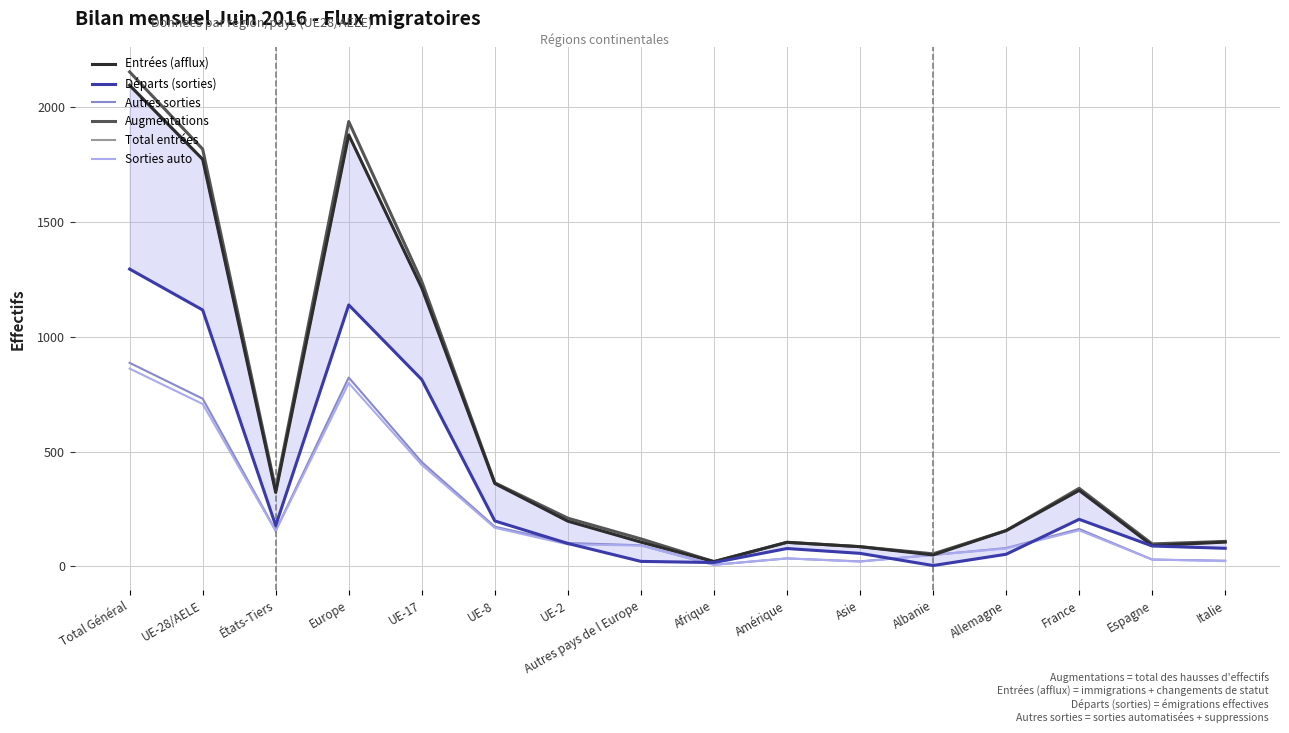

What position from the right is Afrique?

8